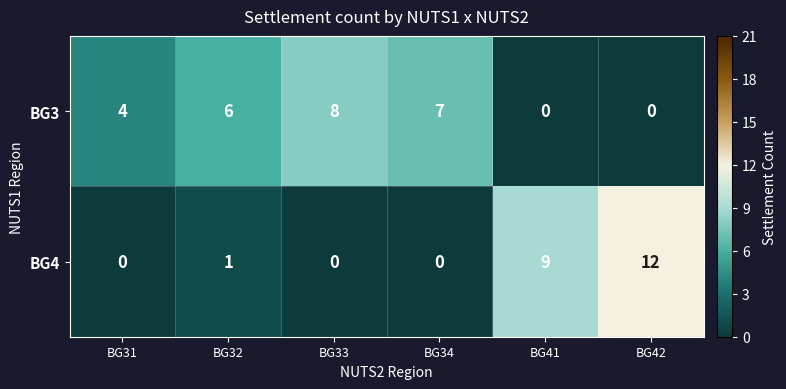

What is the difference between the maximum and second lowest values in the BG3 series?

8